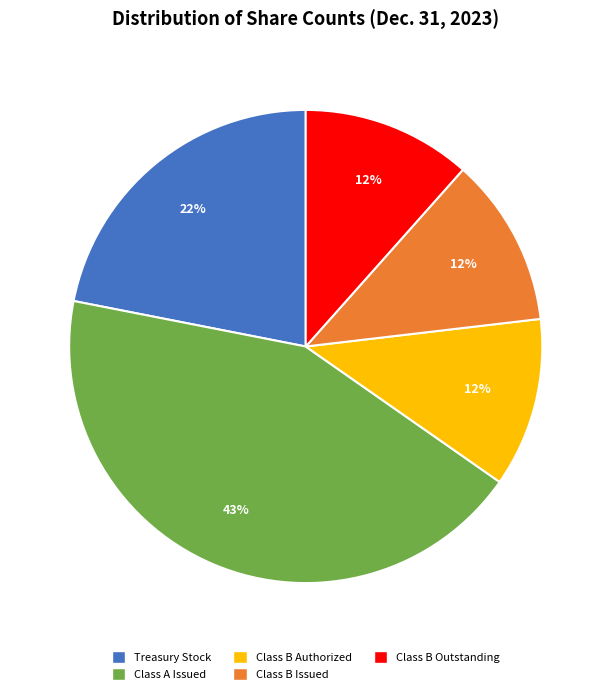

What percentage is the Class B Issued slice, to the nearest percent?

12%